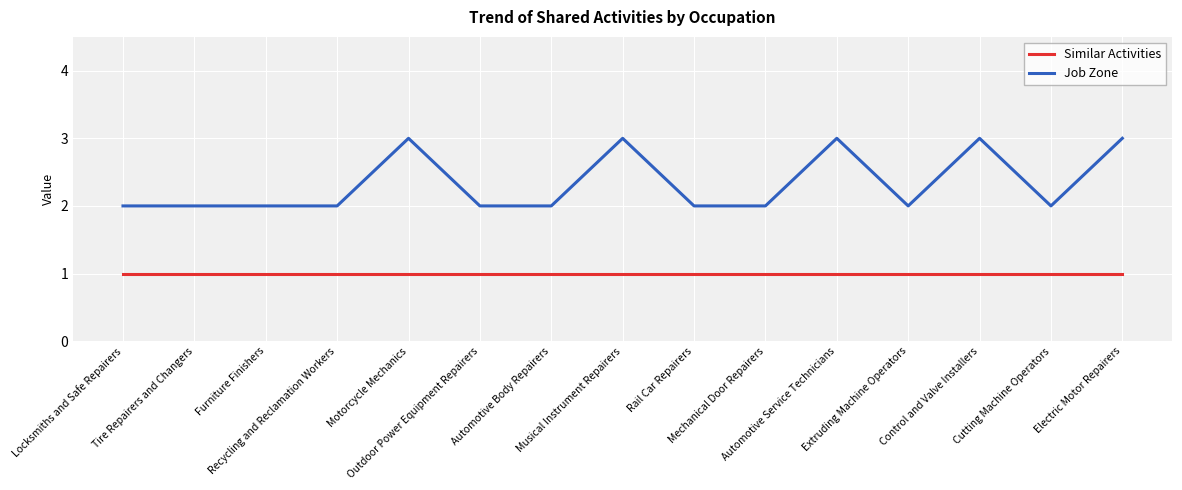

Between Tire Repairers and Changers and Musical Instrument Repairers, which series saw the biggest shift?

Job Zone